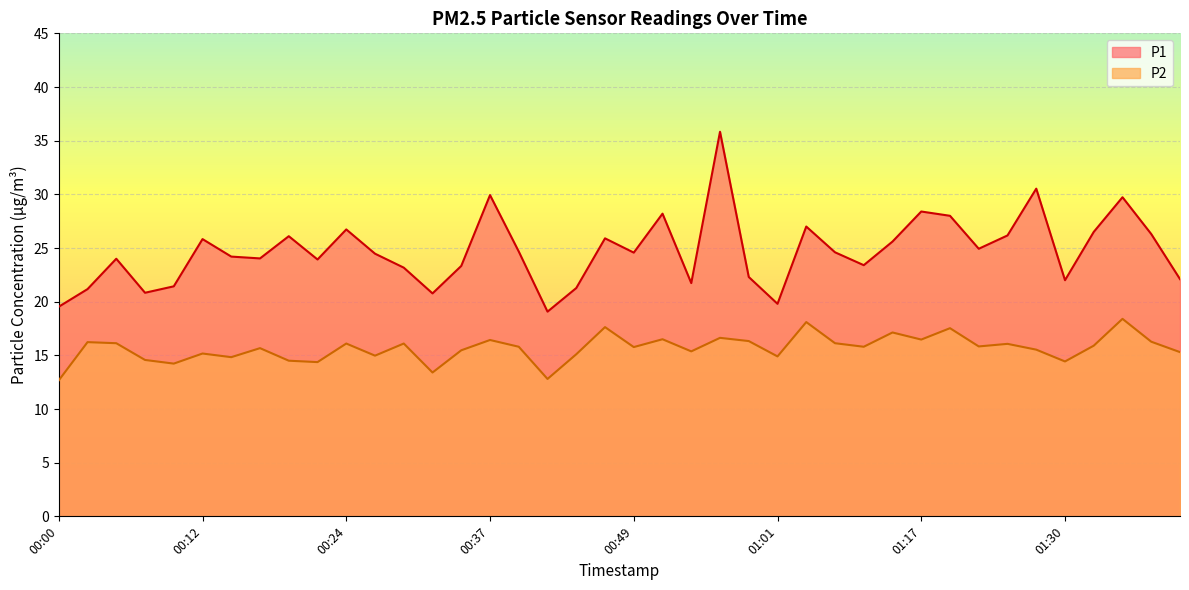

What is the sum of the P2 values at 00:02 and 00:59?

32.6